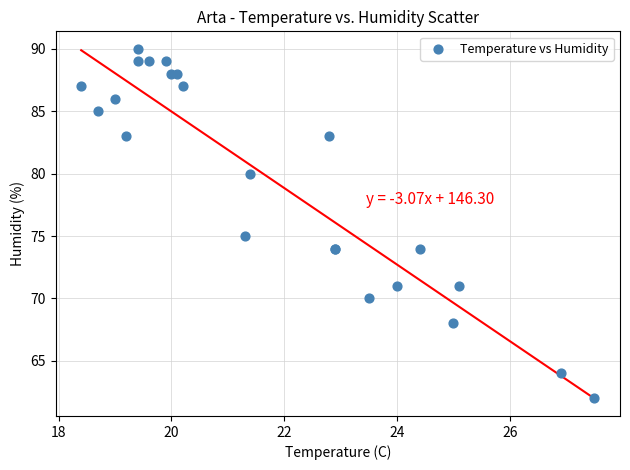

What Y value in the scatter plot is closest to 76?

75